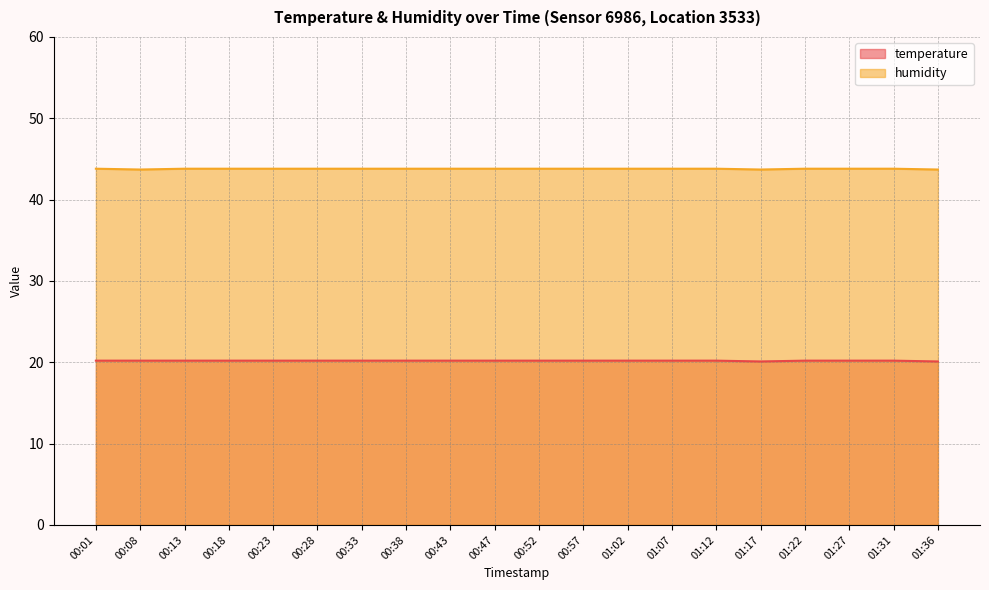

What is the value of the temperature point at the 9th from the left?

20.2